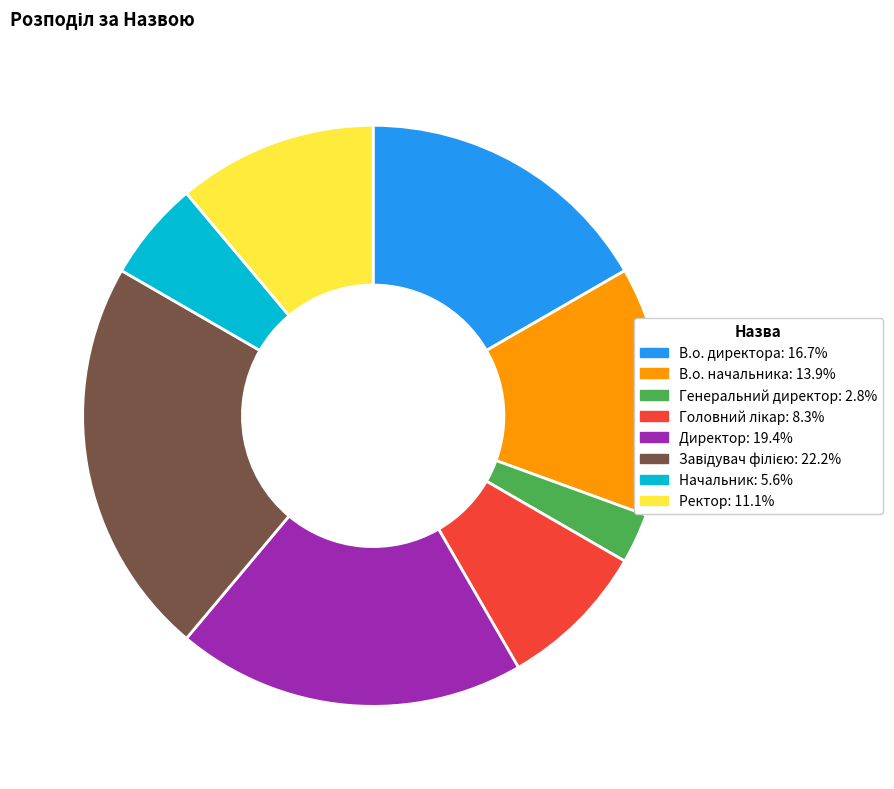

Do Генеральний директор: 2.8% and В.о. директора: 16.7% together represent more than half of the pie?

No